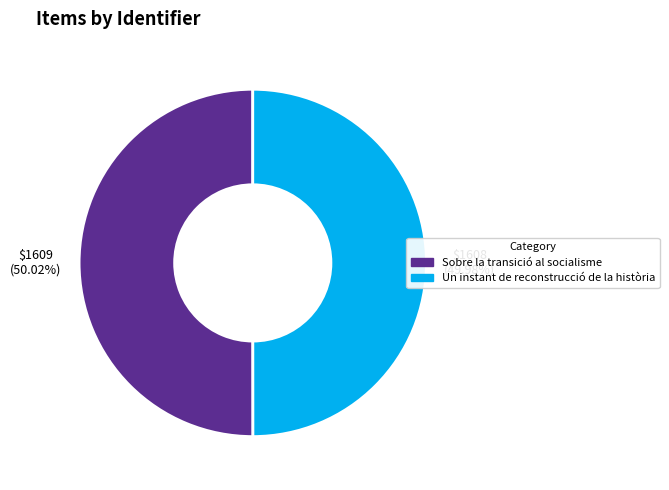

Count the number of slices in the pie.

2